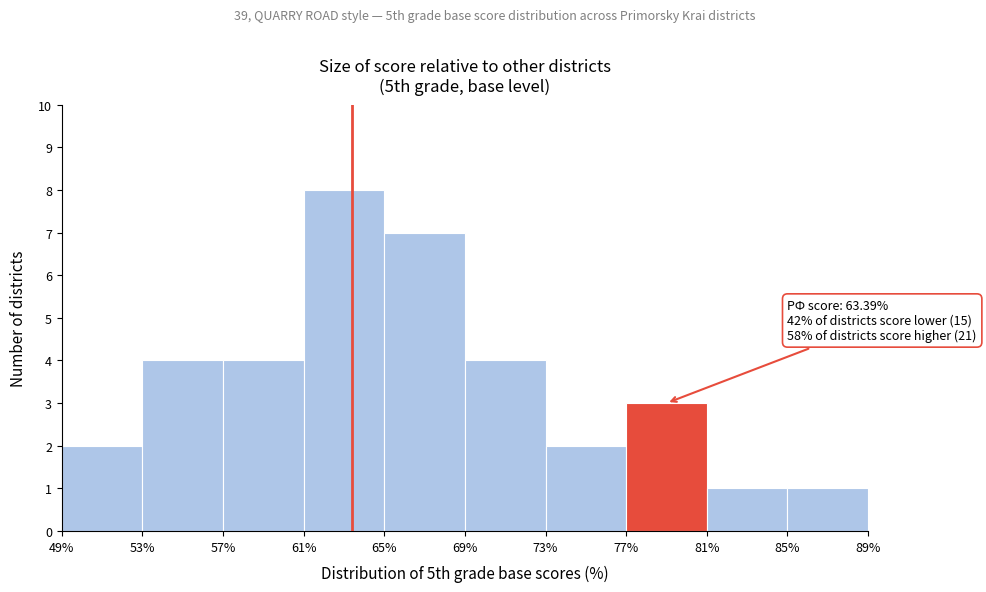

Which range on the x-axis has the tallest bar?

61% to 65%